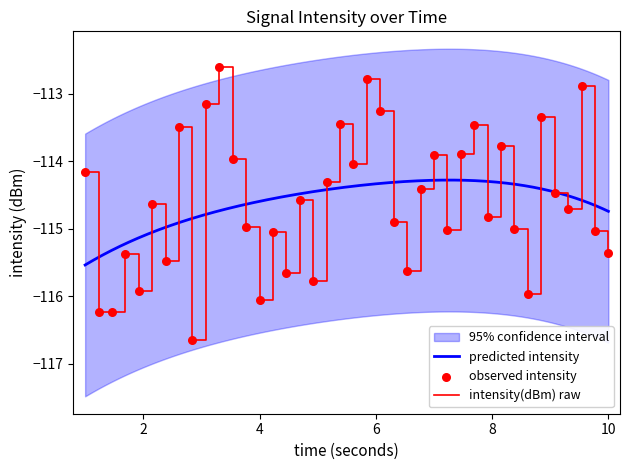

The intensity(dBm) raw series shows -26.4 at 10. True or false?

False